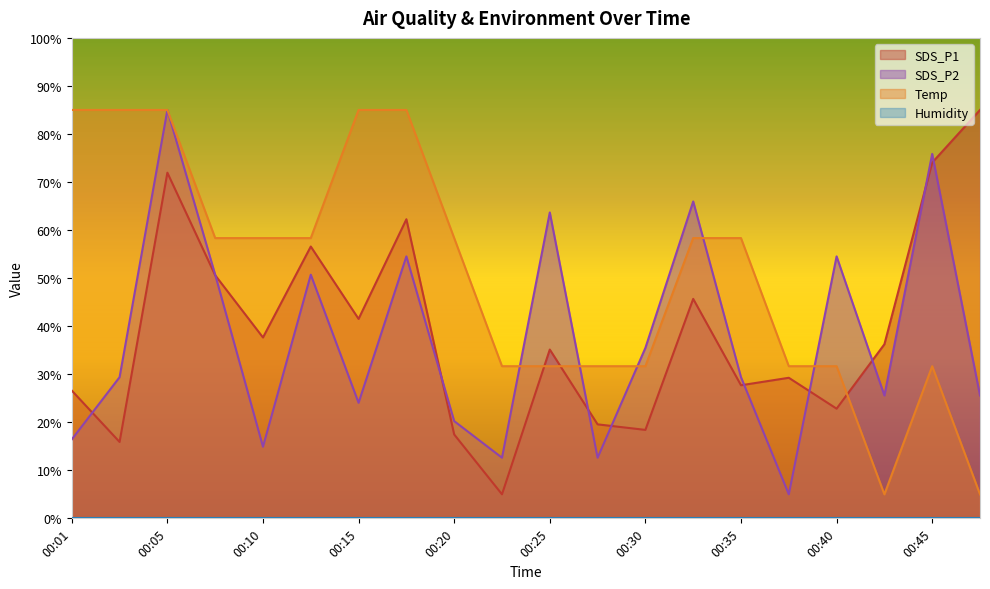

What is the spread (max minus min) of values at 00:10?

58.3